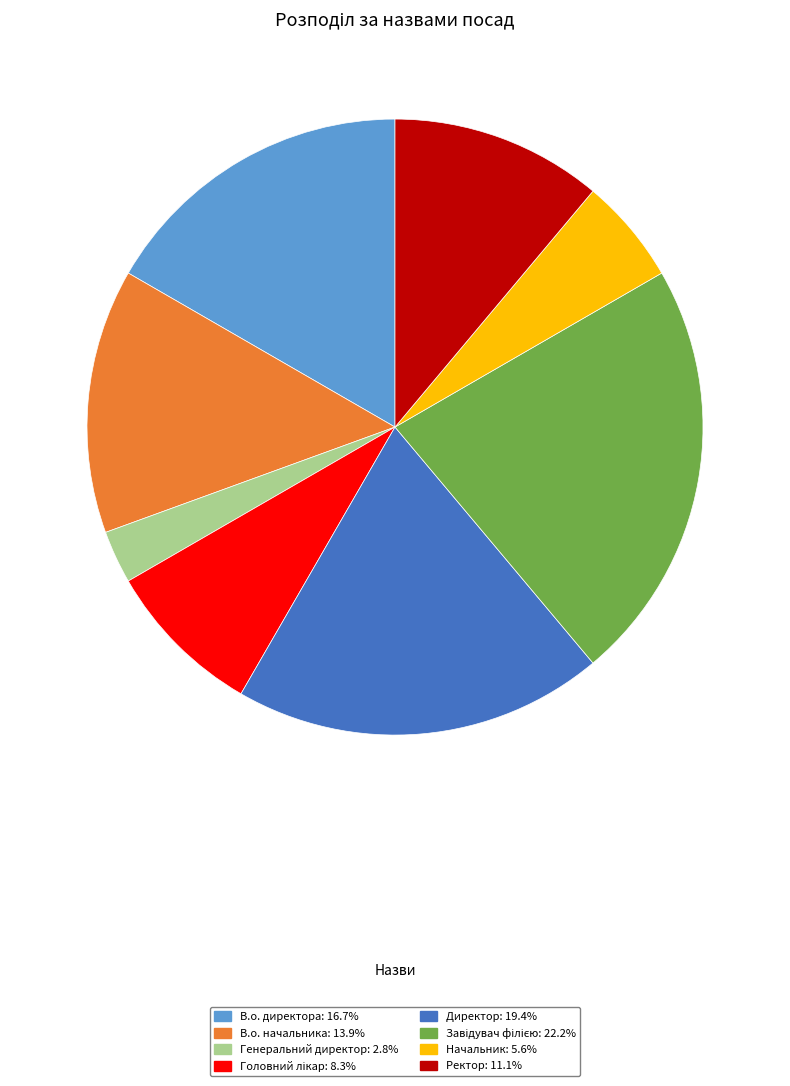

Which has a higher value, В.о. директора or Генеральний директор?

В.о. директора